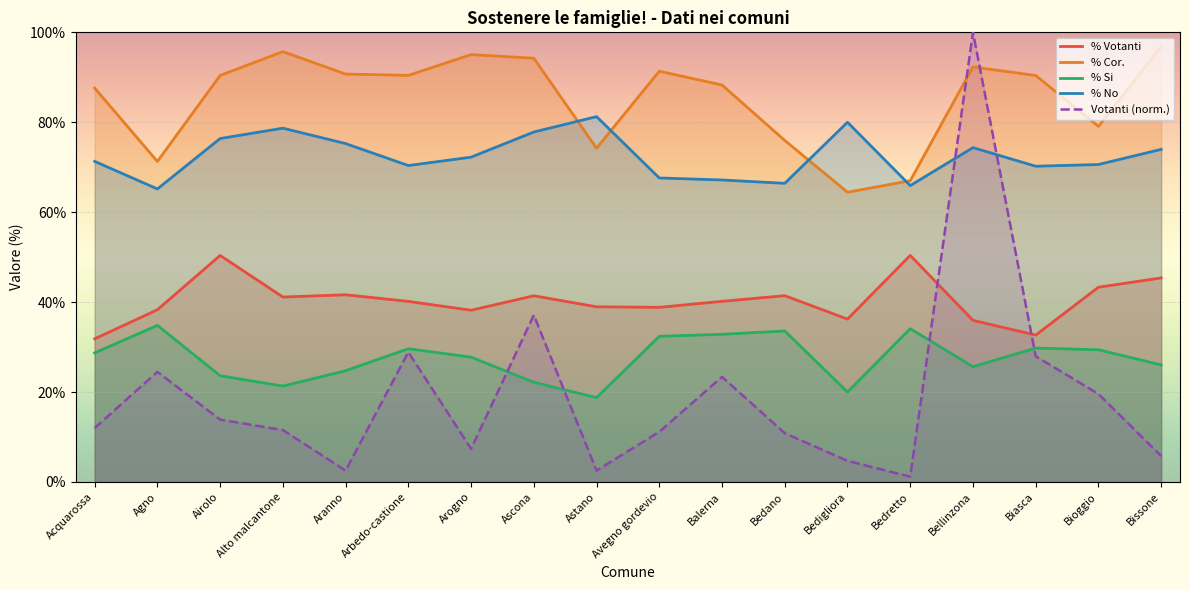

True or false: % Cor. and % No intersect in this chart.

True